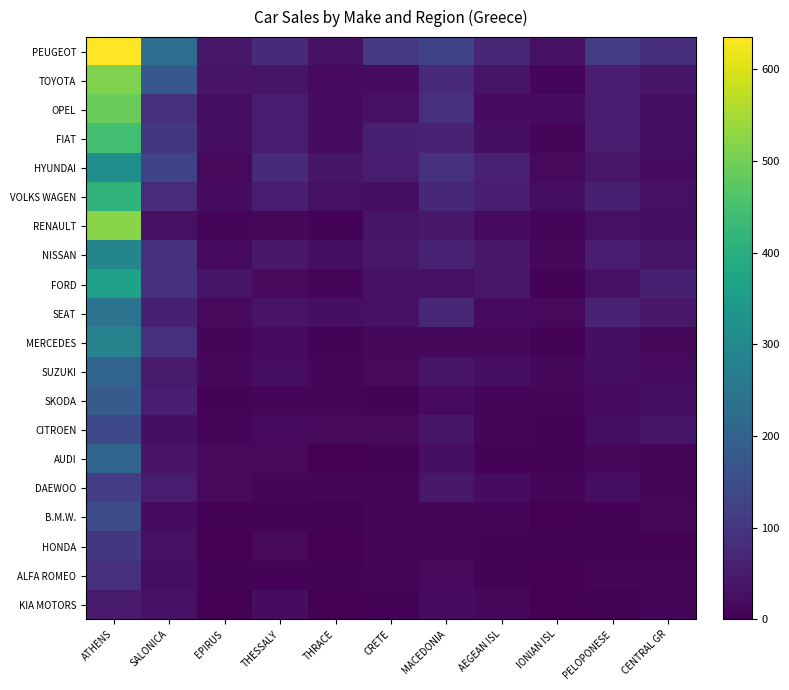

Rank the series by their maximum value, from lowest to highest.

KIA MOTORS, ALFA ROMEO, HONDA, DAEWOO, CITROEN, B.M.W., SKODA, SUZUKI, AUDI, SEAT, MERCEDES, NISSAN, HYUNDAI, FORD, VOLKS WAGEN, FIAT, OPEL, TOYOTA, RENAULT, PEUGEOT